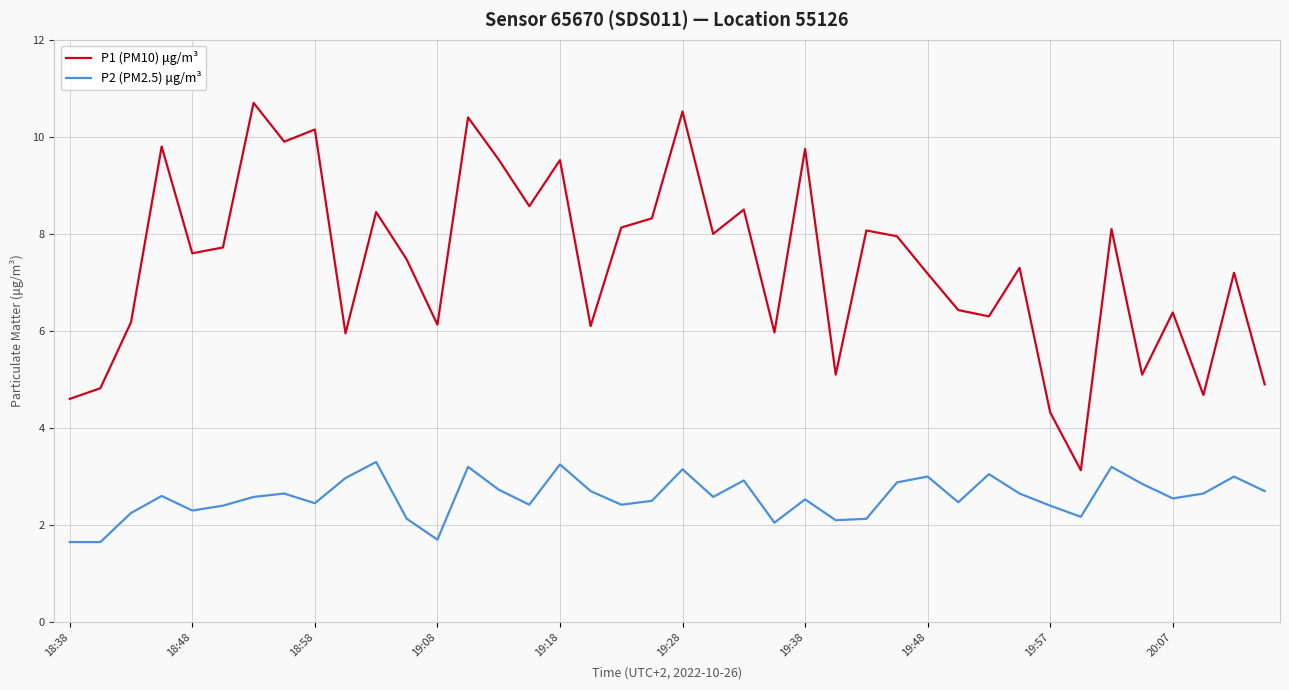

Which series has the widest spread of values?

P1 (PM10) μg/m³